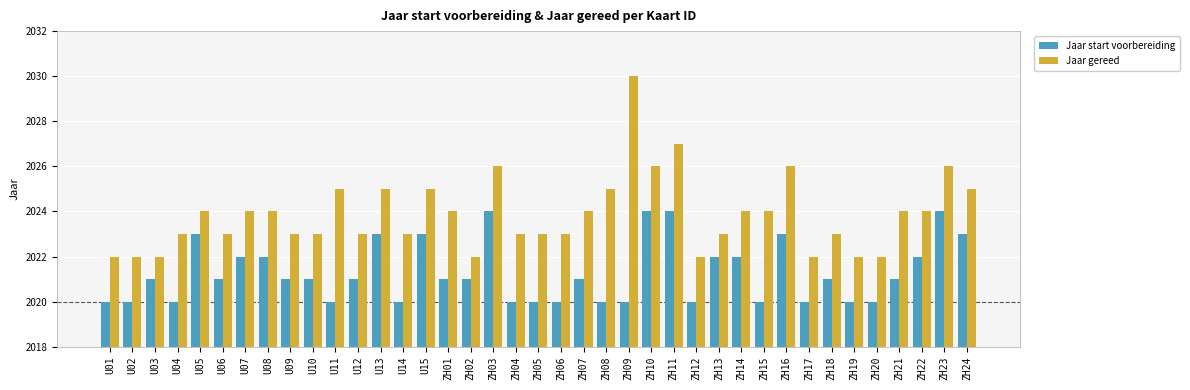

What is the difference between the Jaar gereed values at U05 and ZH11?

3